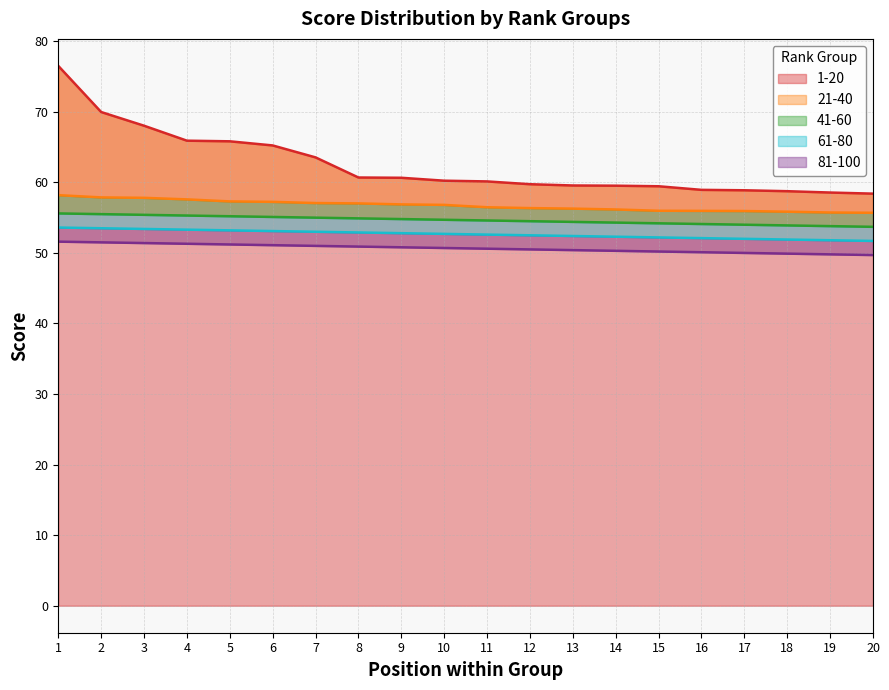

Which series has the largest total across all categories?

1-20